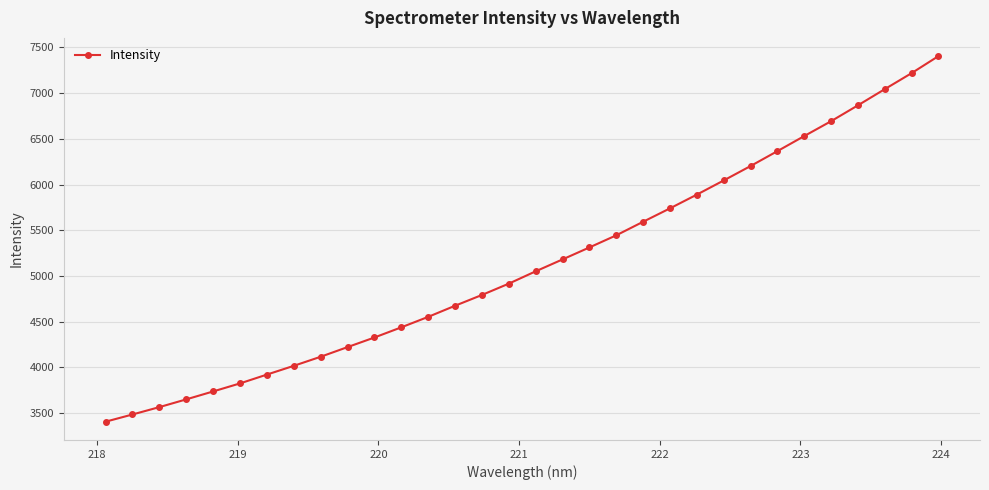

What is the minimum value shown in the chart?

3407.2